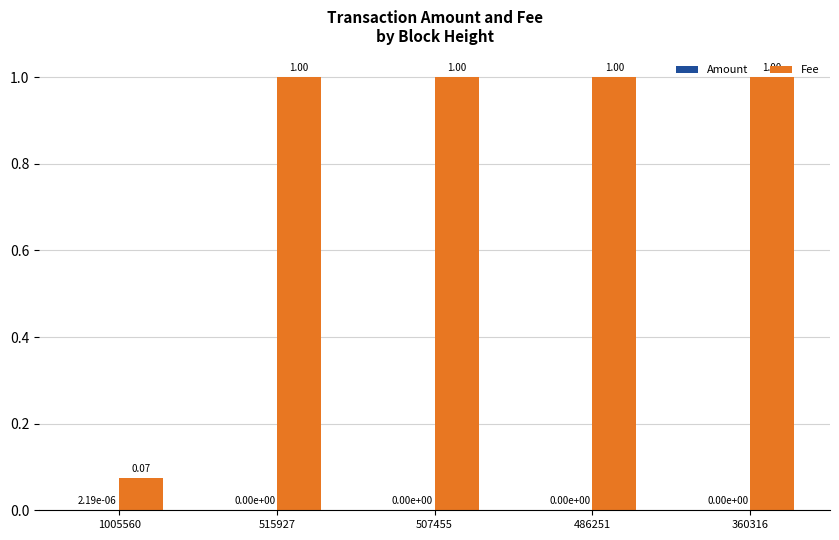

What is the sum of the Fee values at 1005560 and 515927?

1.1